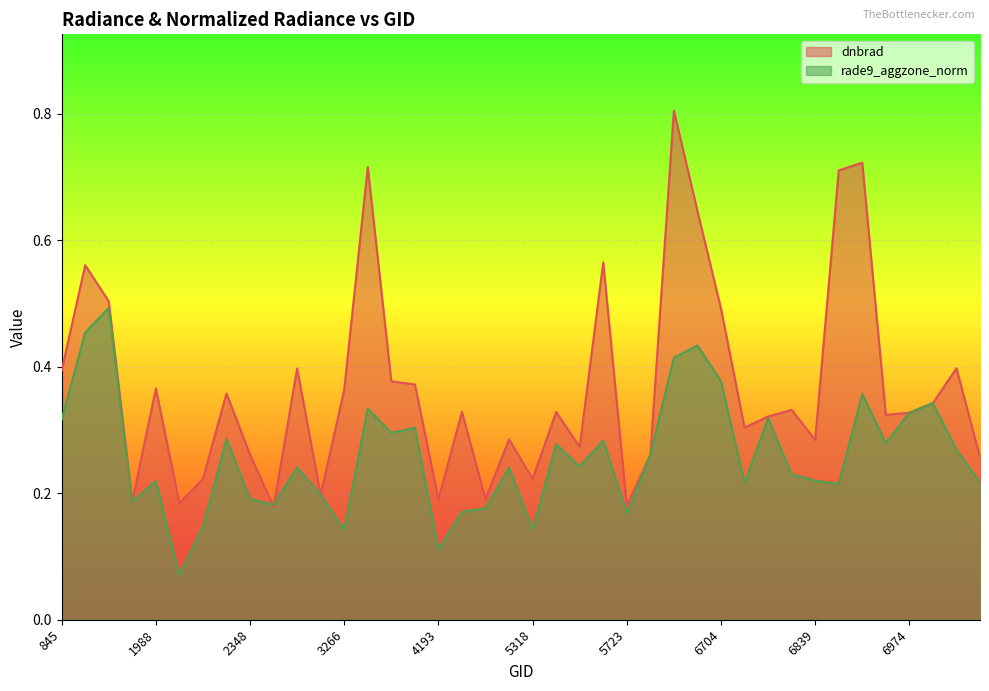

The value of rade9_aggzone_norm at 4157 is 0.1. True or false?

False